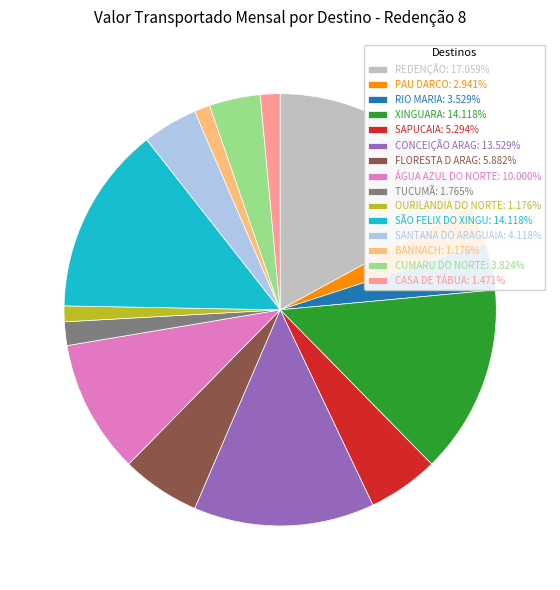

Is there any slice that represents more than half of the pie?

No